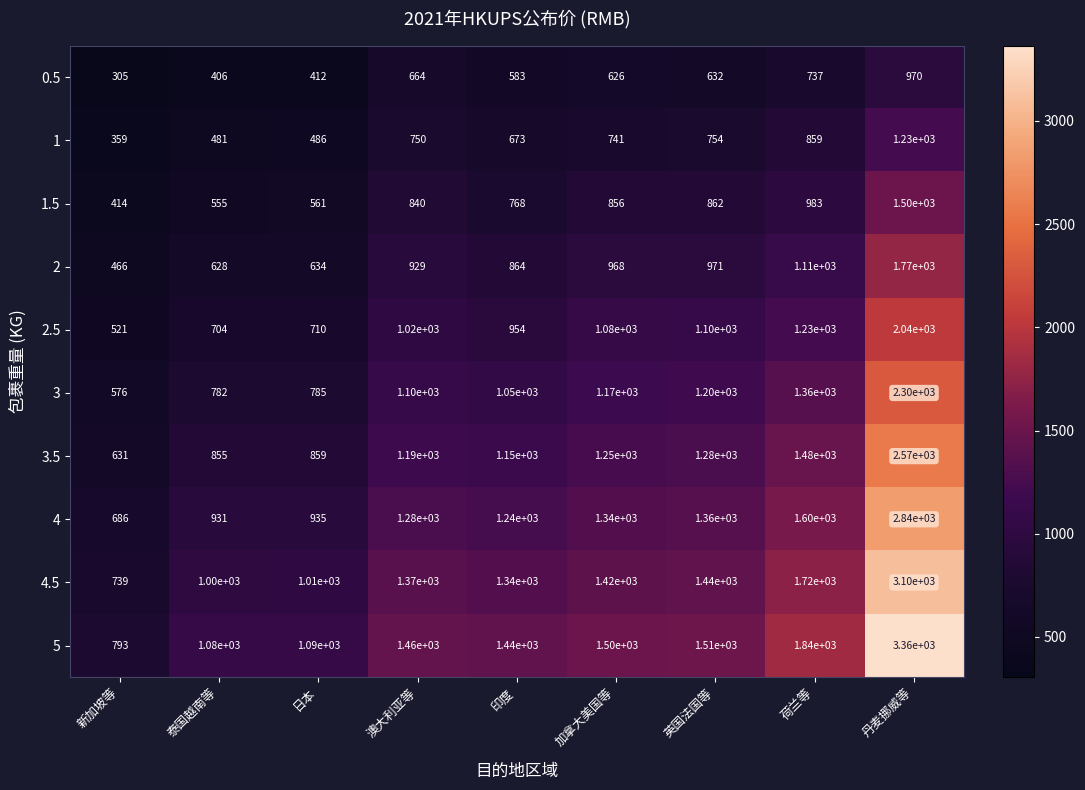

What is the difference between the maximum and minimum values in the 3.5 series?

1939